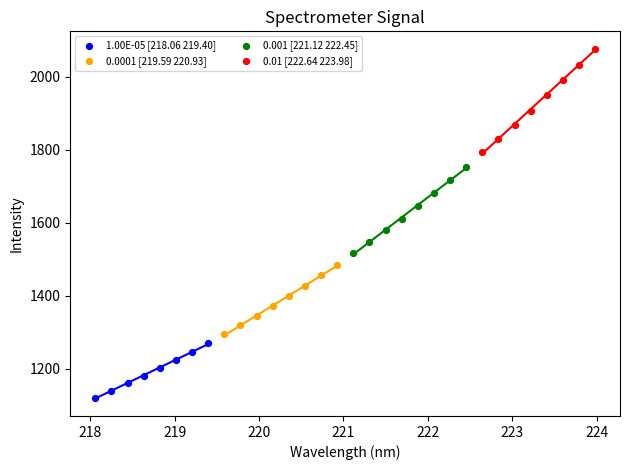

Which series has the widest spread of Y values?

0.01 [222.64 223.98]